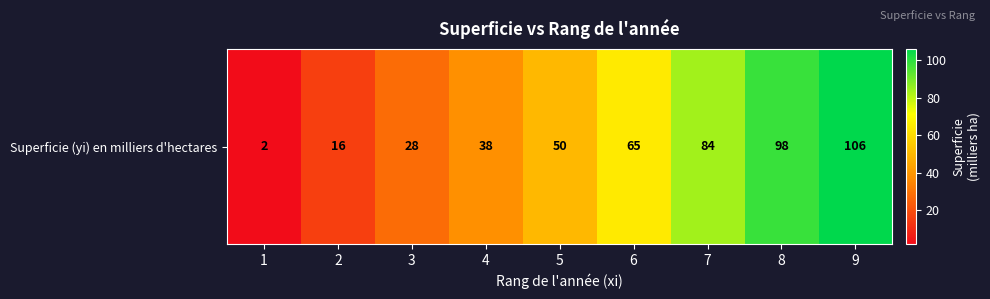

Which category has the highest value across all series?

9